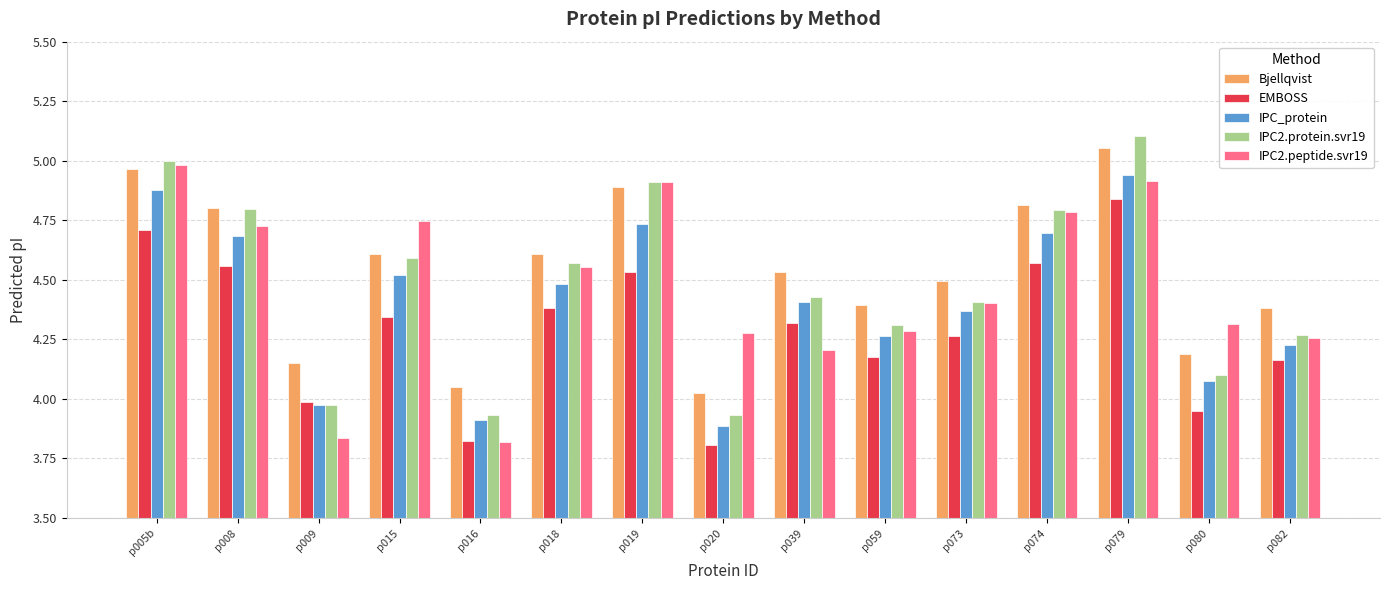

What are all the series names shown in the legend?

Bjellqvist, EMBOSS, IPC_protein, IPC2.protein.svr19, IPC2.peptide.svr19